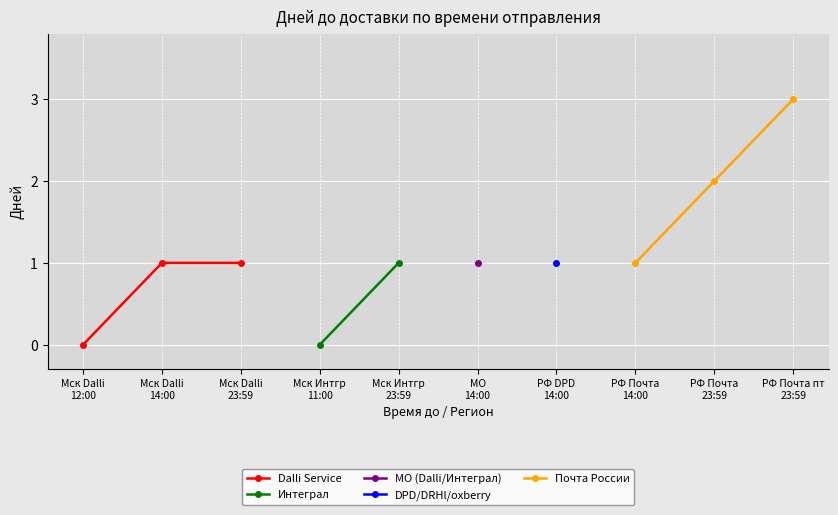

What are all the series names shown in the legend?

Dalli Service, Интеграл, МО (Dalli/Интеграл), DPD/DRHl/oxberry, Почта России